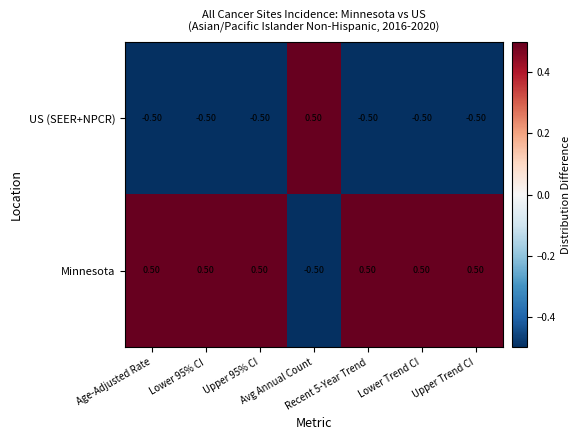

How many values in the US (SEER+NPCR) series are below 0?

6